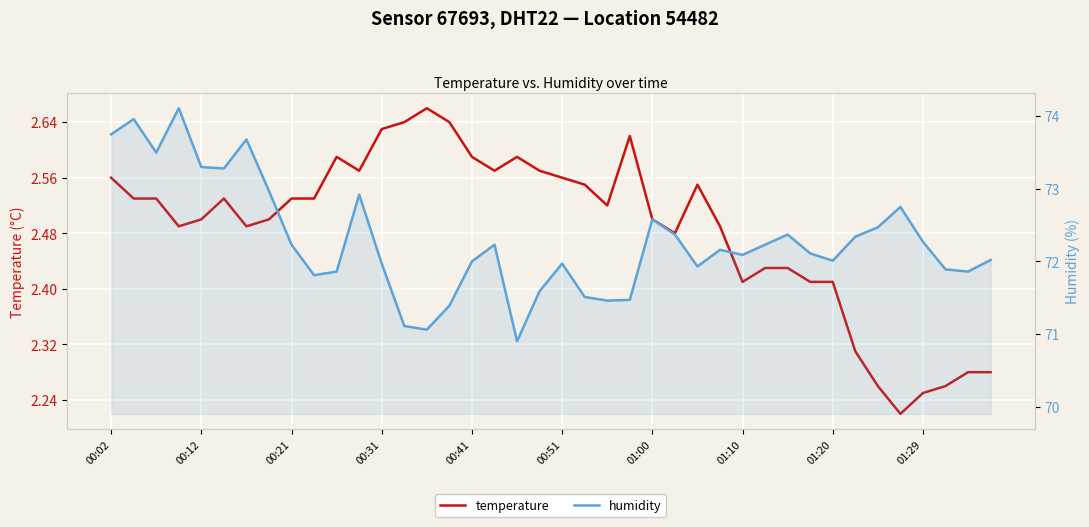

What is the total value across all series at 25?

74.9